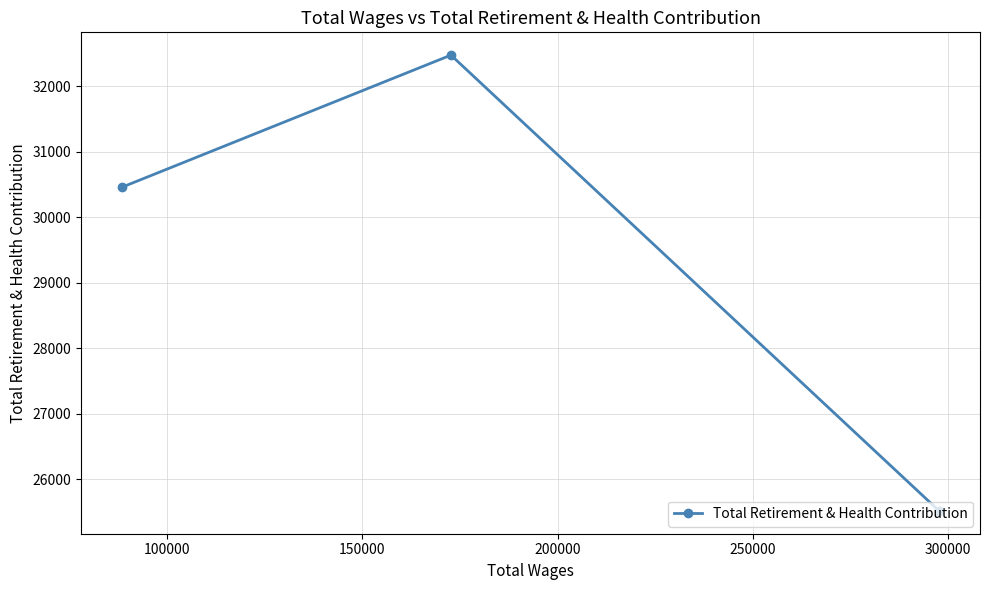

What is the minimum value shown in the chart?

25517